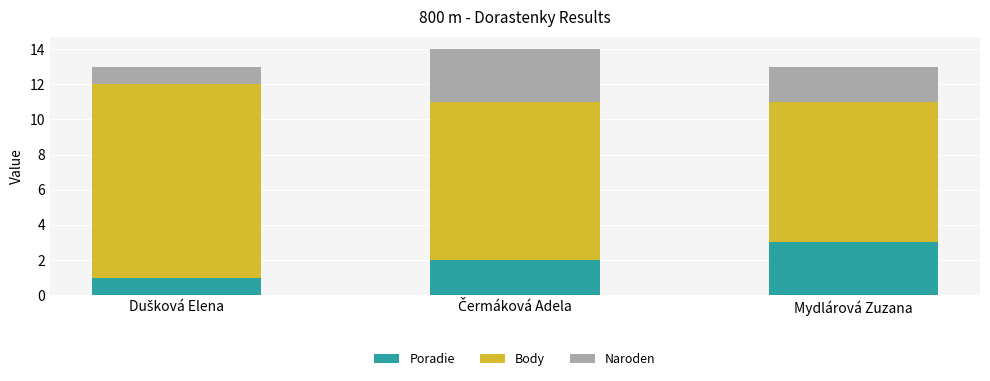

Reading right to left, list the values for the Poradie series.

3	2	1